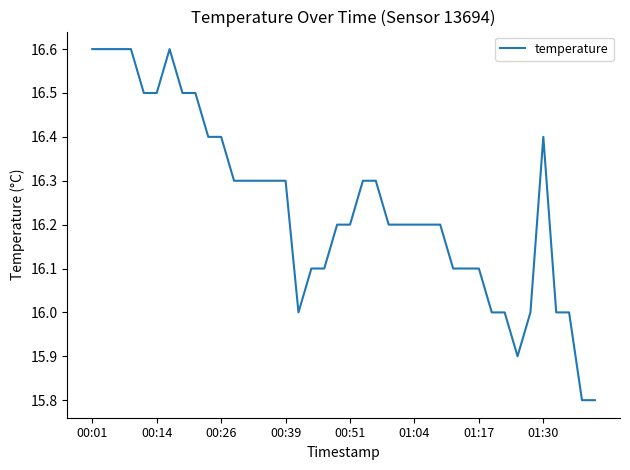

What is the minimum value shown in the chart?

15.8